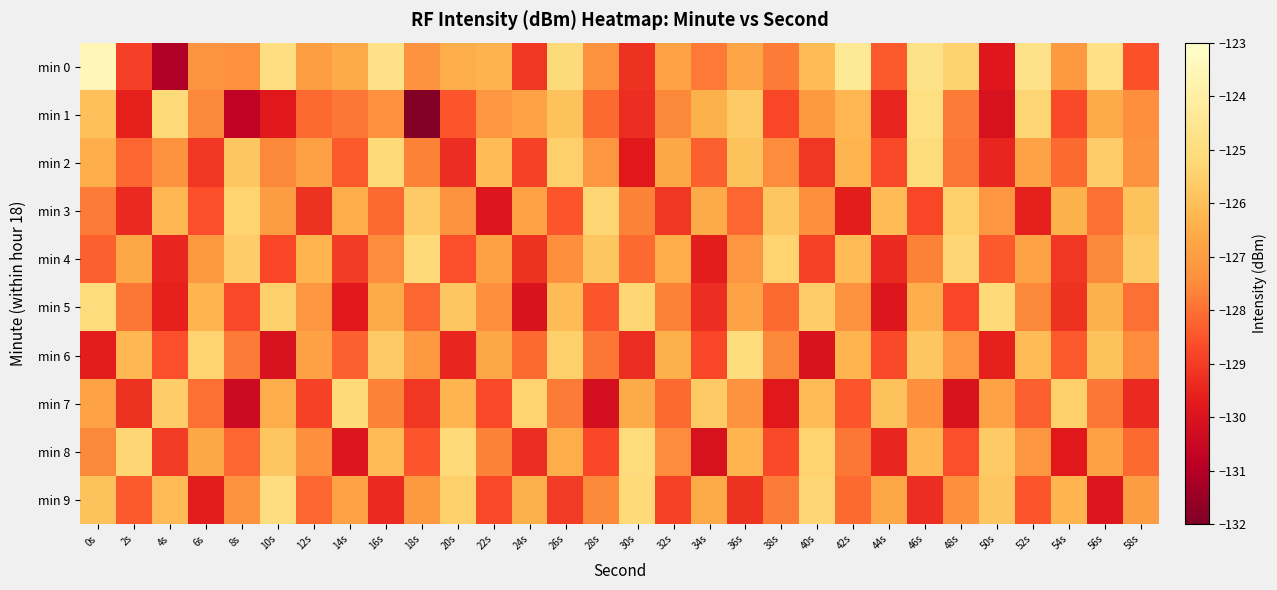

Reading left to right, extract all data points from this chart.

min 0: 0s=-123.5	2s=-128.9	4s=-131.1	6s=-127.3	8s=-127.4	10s=-124.9	12s=-127.0	14s=-126.6	16s=-124.8	18s=-127.3	20s=-126.5	22s=-126.3	24s=-129.1	26s=-125.1	28s=-127.4	30s=-129.2	32s=-126.8	34s=-127.8	36s=-126.8	38s=-127.8	40s=-126.1	42s=-124.4	44s=-128.4	46s=-124.7	48s=-125.5	50s=-129.8	52s=-124.7	54s=-127.1	56s=-124.8	58s=-128.6
min 1: 0s=-126.0	2s=-129.6	4s=-125.1	6s=-127.6	8s=-130.8	10s=-129.8	12s=-128.1	14s=-127.9	16s=-127.4	18s=-131.9	20s=-128.5	22s=-127.2	24s=-126.8	26s=-125.9	28s=-128.1	30s=-129.3	32s=-127.6	34s=-126.4	36s=-125.7	38s=-128.8	40s=-127.1	42s=-126.2	44s=-129.5	46s=-124.9	48s=-127.8	50s=-130.1	52s=-125.3	54s=-128.7	56s=-126.6	58s=-127.4
min 2: 0s=-126.5	2s=-128.2	4s=-127.3	6s=-129.1	8s=-125.8	10s=-127.6	12s=-126.9	14s=-128.4	16s=-125.2	18s=-127.7	20s=-129.3	22s=-126.1	24s=-128.9	26s=-125.5	28s=-127.2	30s=-129.8	32s=-126.7	34s=-128.3	36s=-125.9	38s=-127.5	40s=-129.1	42s=-126.3	44s=-128.7	46s=-125.1	48s=-127.9	50s=-129.5	52s=-126.8	54s=-128.1	56s=-125.6	58s=-127.3
min 3: 0s=-127.8	2s=-129.4	4s=-126.2	6s=-128.6	8s=-125.4	10s=-127.0	12s=-129.2	14s=-126.5	16s=-128.1	18s=-125.7	20s=-127.3	22s=-129.9	24s=-126.8	26s=-128.5	28s=-125.3	30s=-127.7	32s=-129.1	34s=-126.6	36s=-128.2	38s=-125.8	40s=-127.4	42s=-129.7	44s=-126.1	46s=-128.8	48s=-125.5	50s=-127.2	52s=-129.6	54s=-126.4	56s=-128.0	58s=-125.9
min 4: 0s=-128.3	2s=-126.7	4s=-129.5	6s=-127.1	8s=-125.6	10s=-128.8	12s=-126.3	14s=-129.0	16s=-127.5	18s=-125.2	20s=-128.6	22s=-126.9	24s=-129.2	26s=-127.4	28s=-125.8	30s=-128.1	32s=-126.5	34s=-129.7	36s=-127.2	38s=-125.4	40s=-128.9	42s=-126.1	44s=-129.4	46s=-127.7	48s=-125.3	50s=-128.4	52s=-126.8	54s=-129.1	56s=-127.6	58s=-125.7
min 5: 0s=-125.1	2s=-127.9	4s=-129.6	6s=-126.3	8s=-128.7	10s=-125.5	12s=-127.2	14s=-129.8	16s=-126.6	18s=-128.2	20s=-125.8	22s=-127.4	24s=-130.0	26s=-126.1	28s=-128.5	30s=-125.3	32s=-127.7	34s=-129.3	36s=-126.8	38s=-128.1	40s=-125.6	42s=-127.3	44s=-129.9	46s=-126.5	48s=-128.8	50s=-125.2	52s=-127.6	54s=-129.2	56s=-126.4	58s=-128.0
min 6: 0s=-129.7	2s=-126.2	4s=-128.6	6s=-125.4	8s=-127.8	10s=-130.1	12s=-126.9	14s=-128.3	16s=-125.7	18s=-127.1	20s=-129.5	22s=-126.7	24s=-128.1	26s=-125.5	28s=-127.9	30s=-129.3	32s=-126.4	34s=-128.8	36s=-125.1	38s=-127.6	40s=-130.0	42s=-126.3	44s=-128.7	46s=-125.8	48s=-127.2	50s=-129.6	52s=-126.1	54s=-128.4	56s=-125.9	58s=-127.5
min 7: 0s=-126.8	2s=-129.2	4s=-125.6	6s=-128.0	8s=-130.4	10s=-126.5	12s=-128.9	14s=-125.2	16s=-127.7	18s=-129.1	20s=-126.3	22s=-128.7	24s=-125.4	26s=-127.8	28s=-130.2	30s=-126.6	32s=-128.1	34s=-125.7	36s=-127.3	38s=-129.8	40s=-126.1	42s=-128.5	44s=-125.9	46s=-127.4	48s=-130.0	50s=-126.8	52s=-128.3	54s=-125.5	56s=-127.9	58s=-129.4
min 8: 0s=-127.6	2s=-125.3	4s=-129.0	6s=-126.7	8s=-128.2	10s=-125.8	12s=-127.4	14s=-129.9	16s=-126.1	18s=-128.5	20s=-125.2	22s=-127.7	24s=-129.3	26s=-126.5	28s=-128.8	30s=-125.1	32s=-127.5	34s=-130.1	36s=-126.3	38s=-128.7	40s=-125.4	42s=-127.9	44s=-129.5	46s=-126.2	48s=-128.6	50s=-125.7	52s=-127.2	54s=-129.8	56s=-126.9	58s=-128.1
min 9: 0s=-125.9	2s=-128.4	4s=-126.1	6s=-129.7	8s=-127.3	10s=-125.0	12s=-128.2	14s=-126.8	16s=-129.4	18s=-127.1	20s=-125.5	22s=-128.7	24s=-126.4	26s=-129.0	28s=-127.6	30s=-125.2	32s=-128.9	34s=-126.6	36s=-129.2	38s=-127.8	40s=-125.3	42s=-128.1	44s=-126.7	46s=-129.3	48s=-127.4	50s=-125.8	52s=-128.5	54s=-126.3	56s=-129.9	58s=-127.0